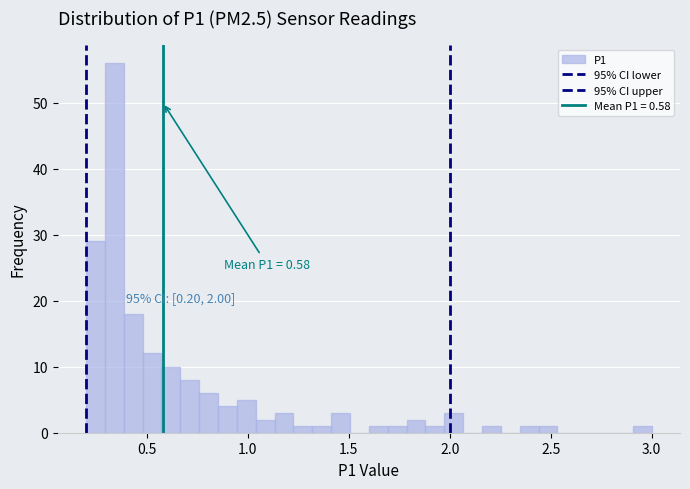

Around what value on the x-axis is the tallest bar? Give the approximate position of its centre, as read against the axis.

0.35